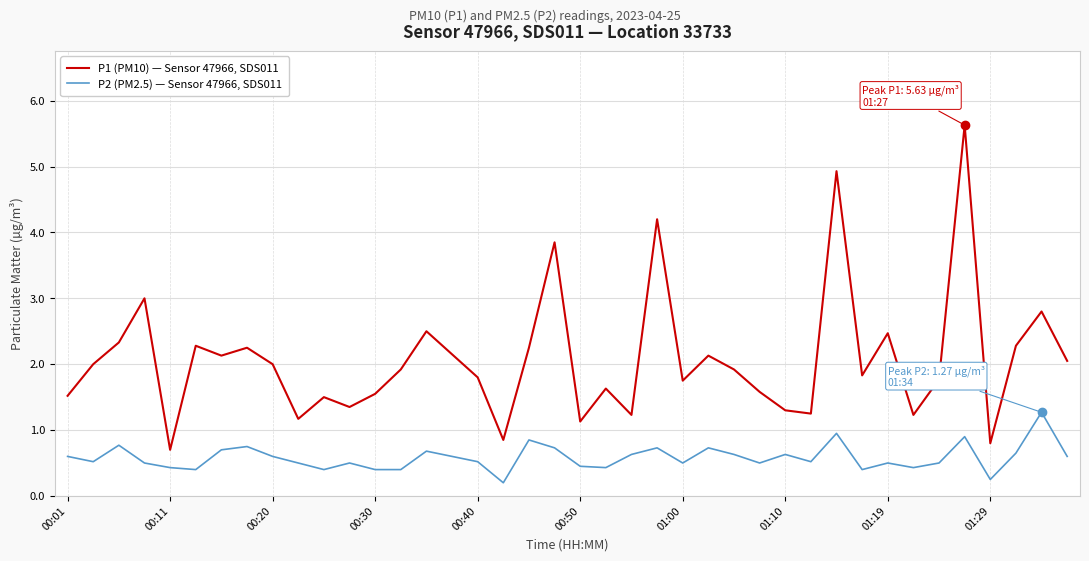

How many interior local peaks does the P2 (PM2.5) — Sensor 47966, SDS011 series have?

12